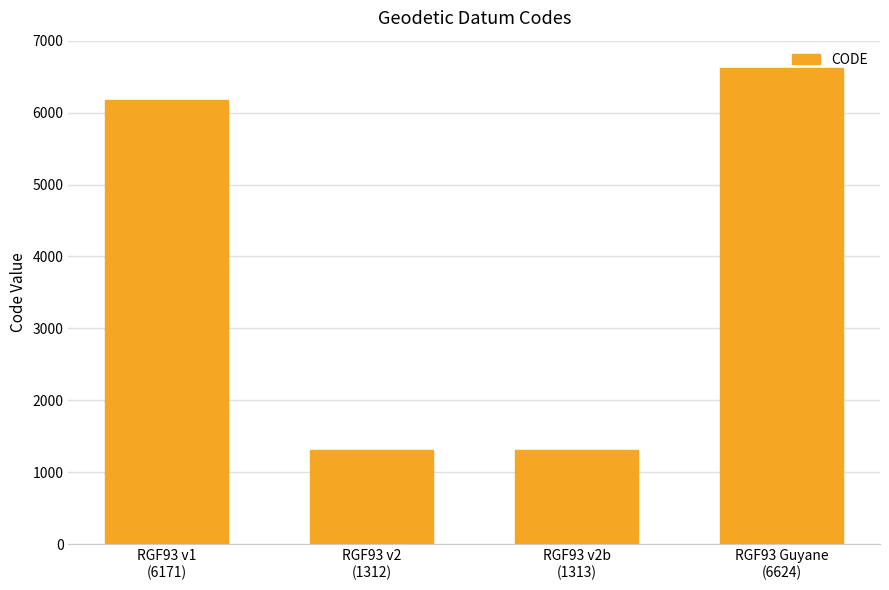

What is the value of the 1st bar from the left?

6171